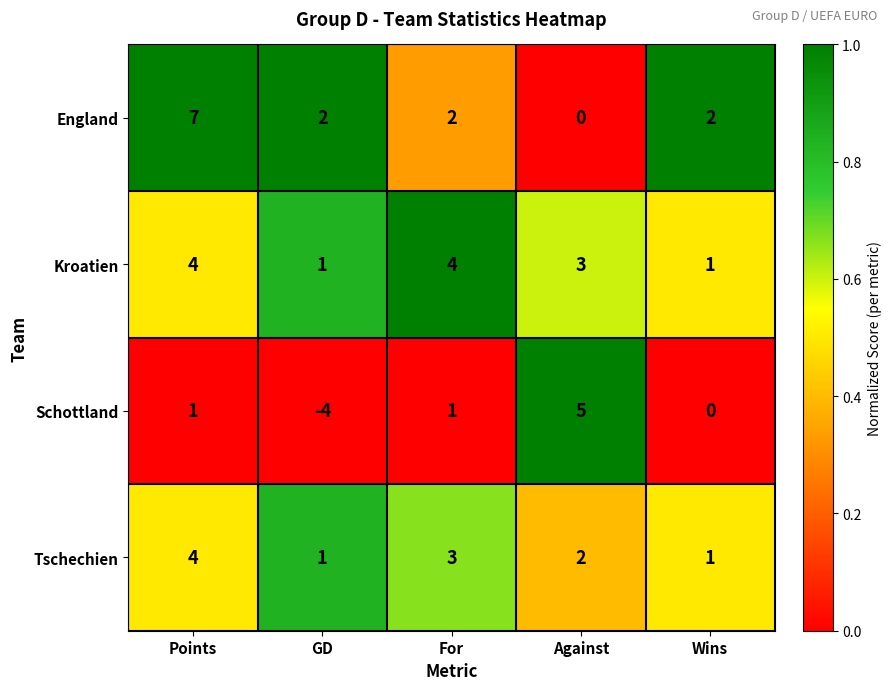

What is the difference between the maximum and second lowest values in the Schottland series?

5